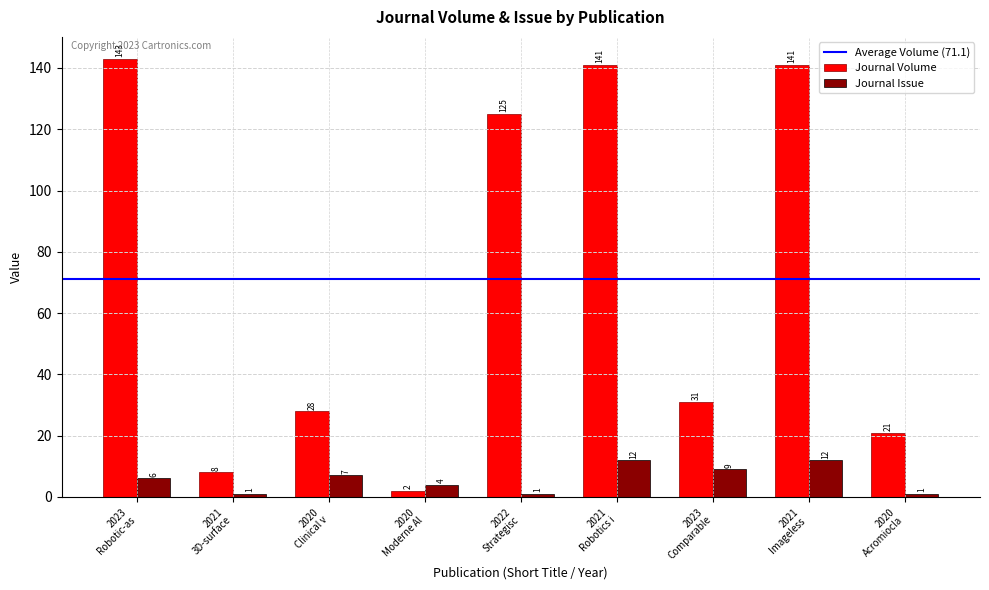

How many Journal Issue values are between 1 and 9?

7